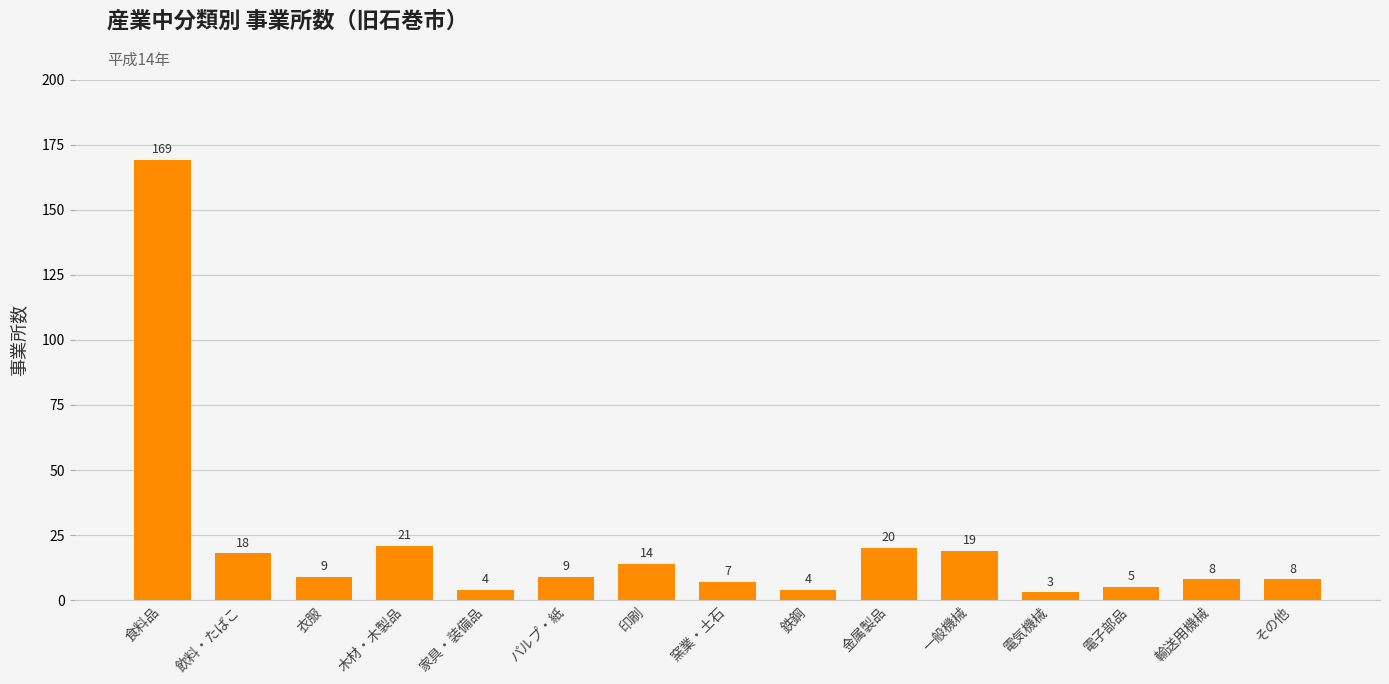

What is the average value?

21